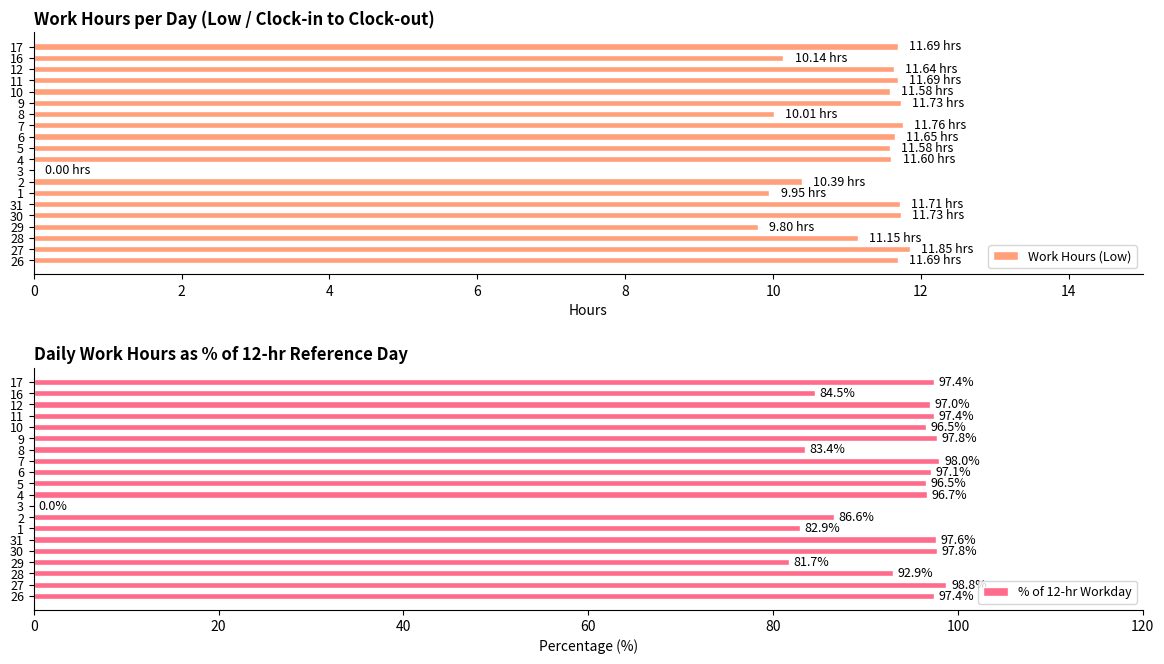

What is the difference between the maximum and minimum values in the Work Hours (Low) series?

11.8